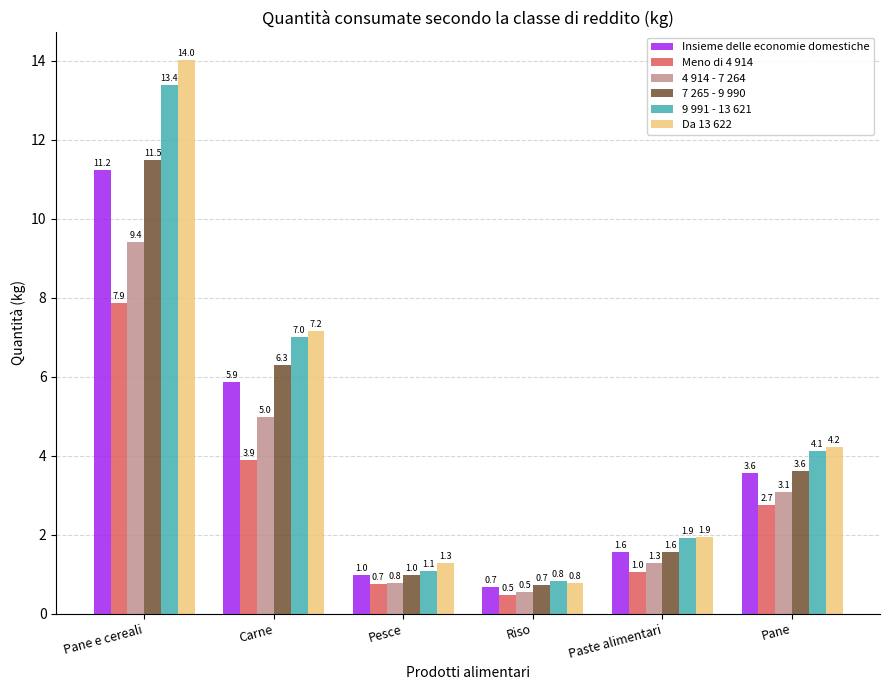

What is the label of the 6th bar from the left?

Pane